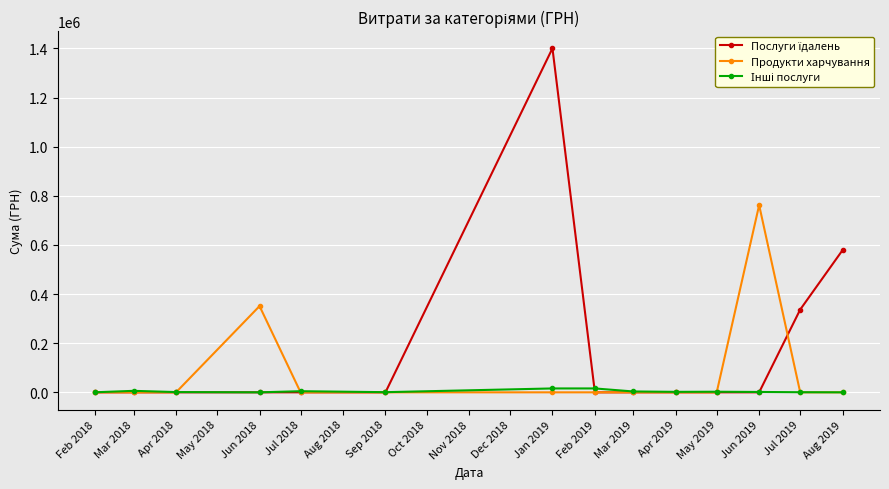

What is the label of the 12th point from the right?

Apr 2018